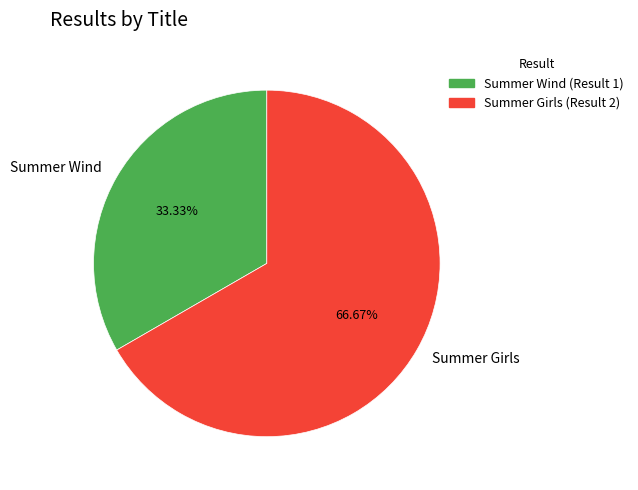

How many slices are in this pie chart?

2